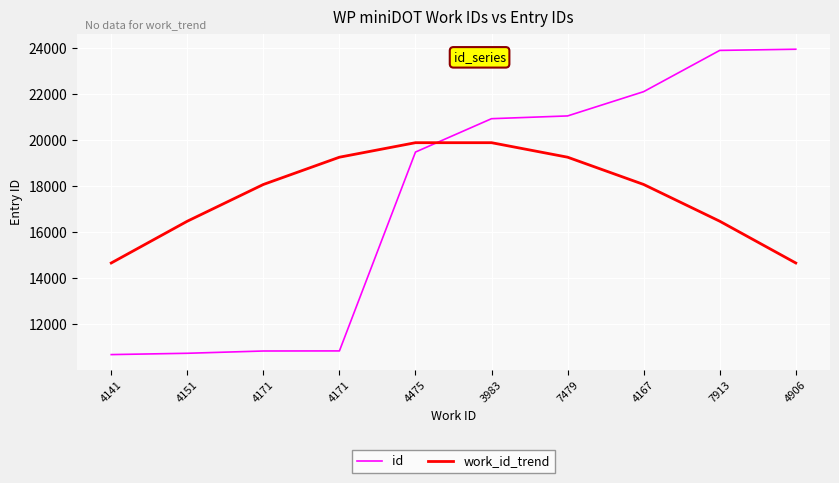

How many intersections are there between work_id_trend and id?

1